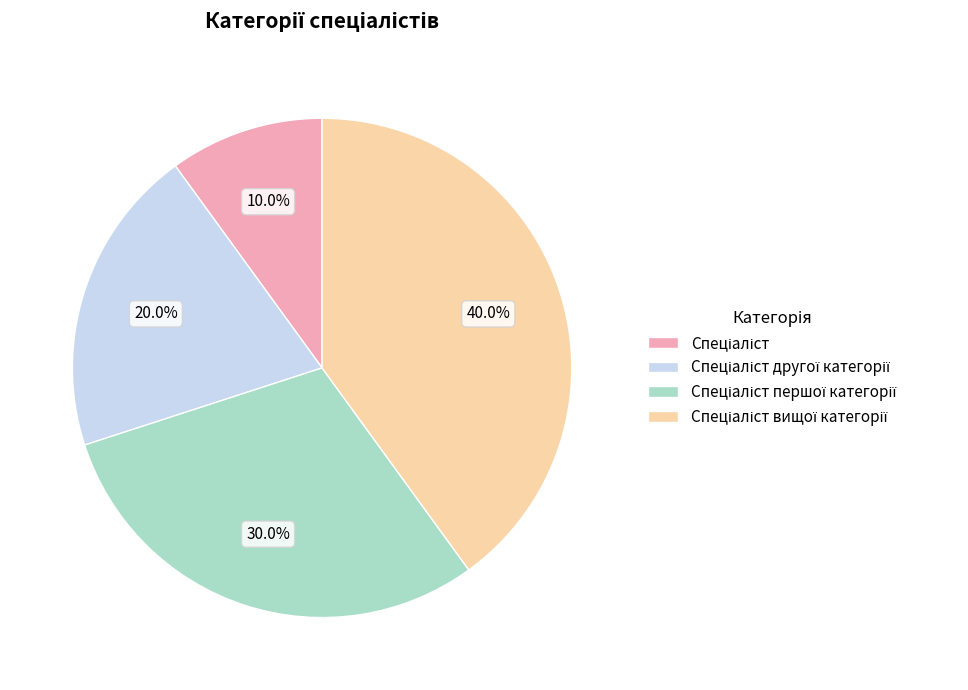

Is there a majority slice in this chart?

No